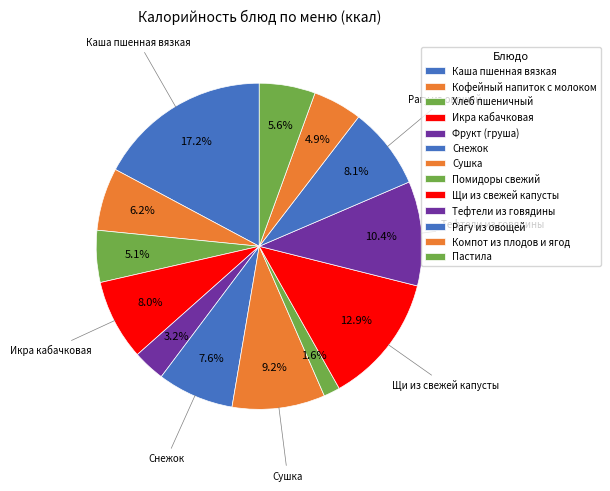

To the nearest percent, what percentage of the pie is Рагу из овощей?

8%